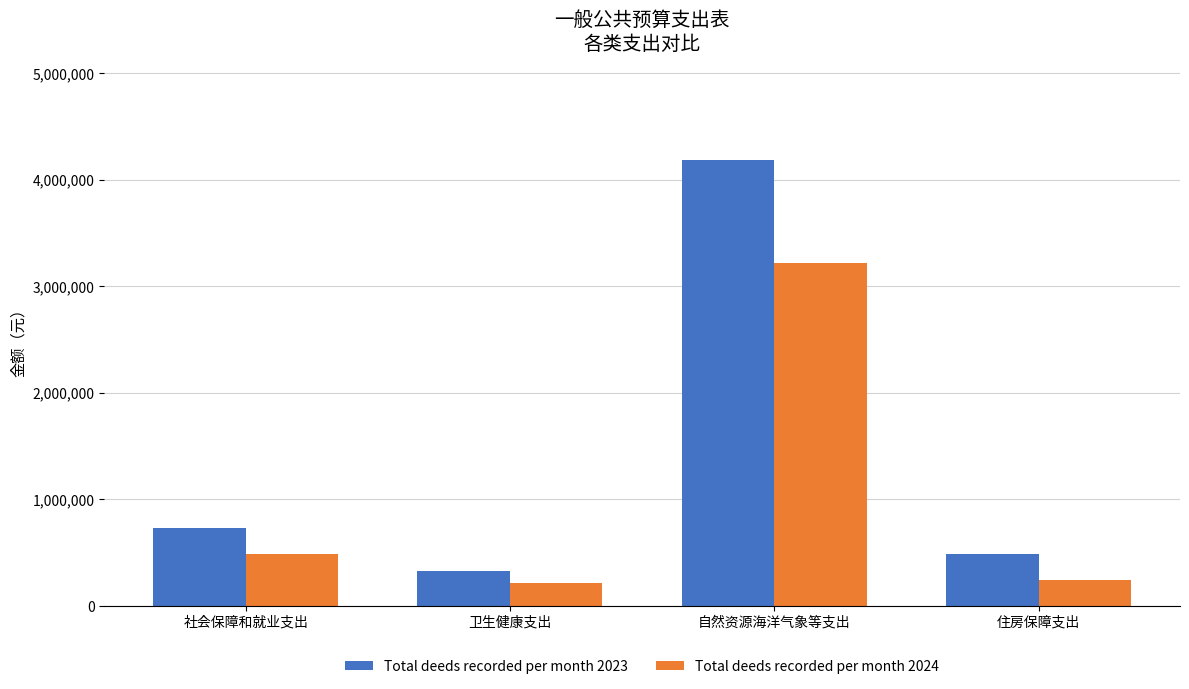

At how many categories does at least one series exceed 2911239?

1